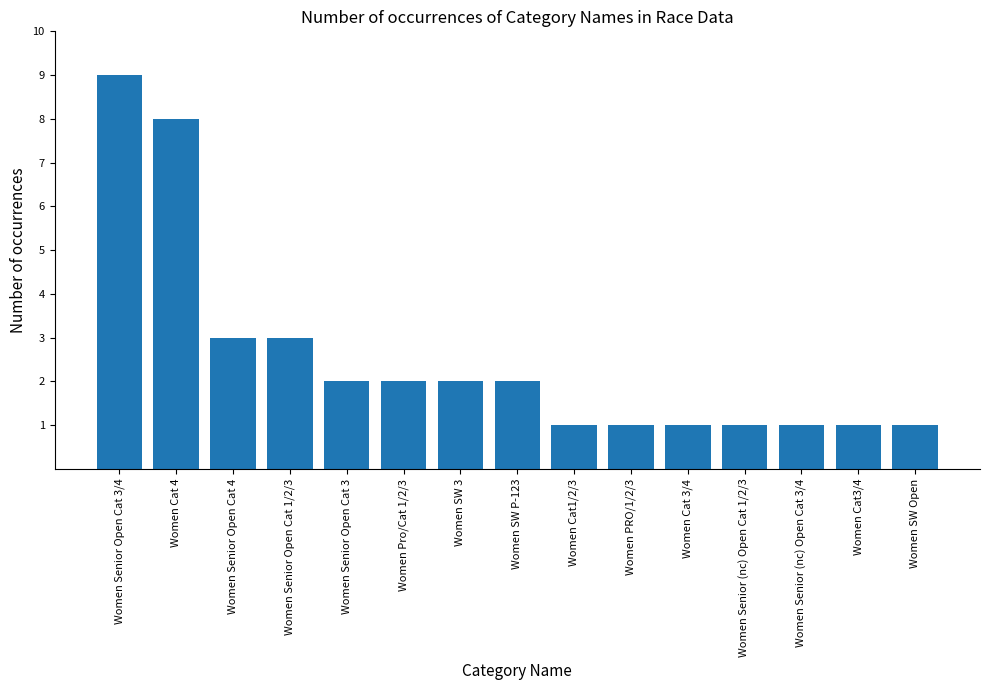

What is the ratio of the value at Women Cat1/2/3 to the value at Women Senior Open Cat 3?

0.5